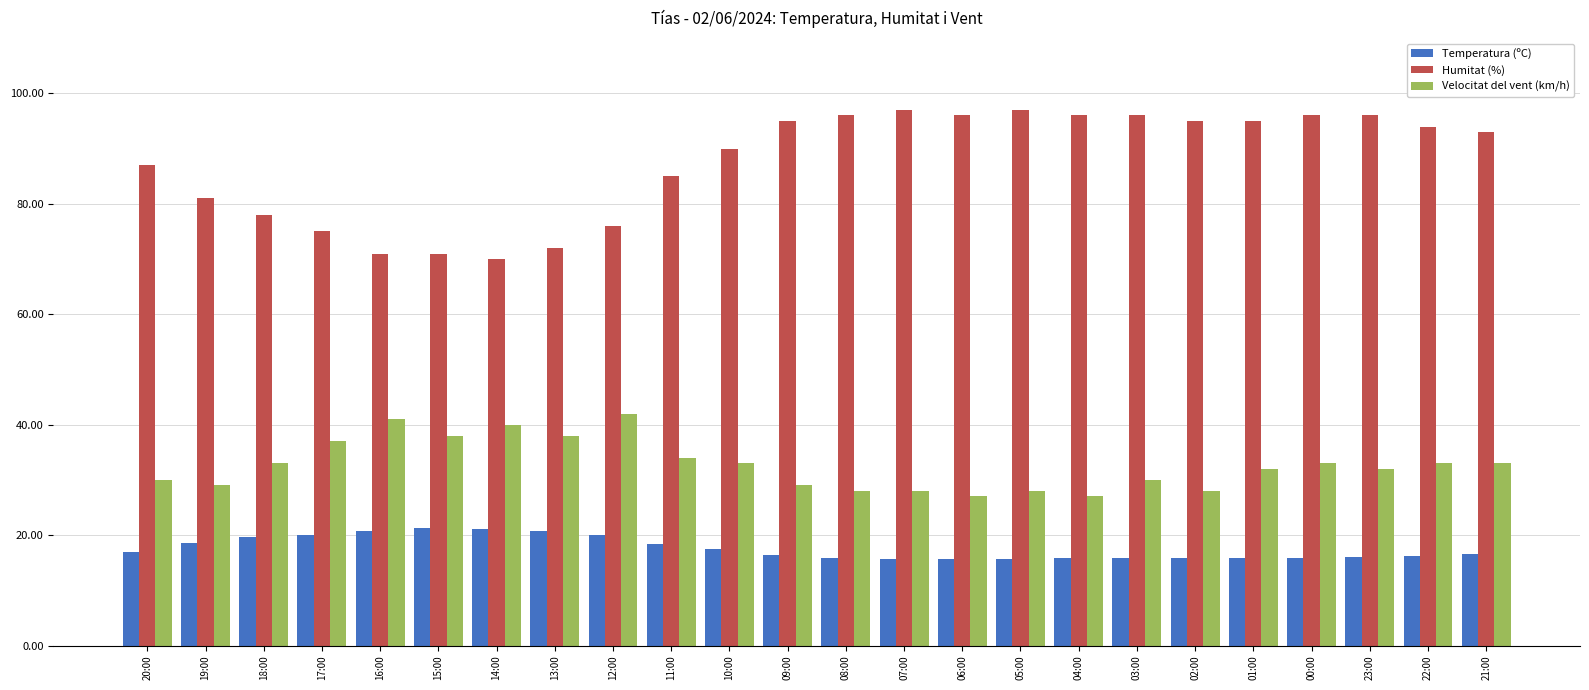

Does the chart contain stacked bars?

No